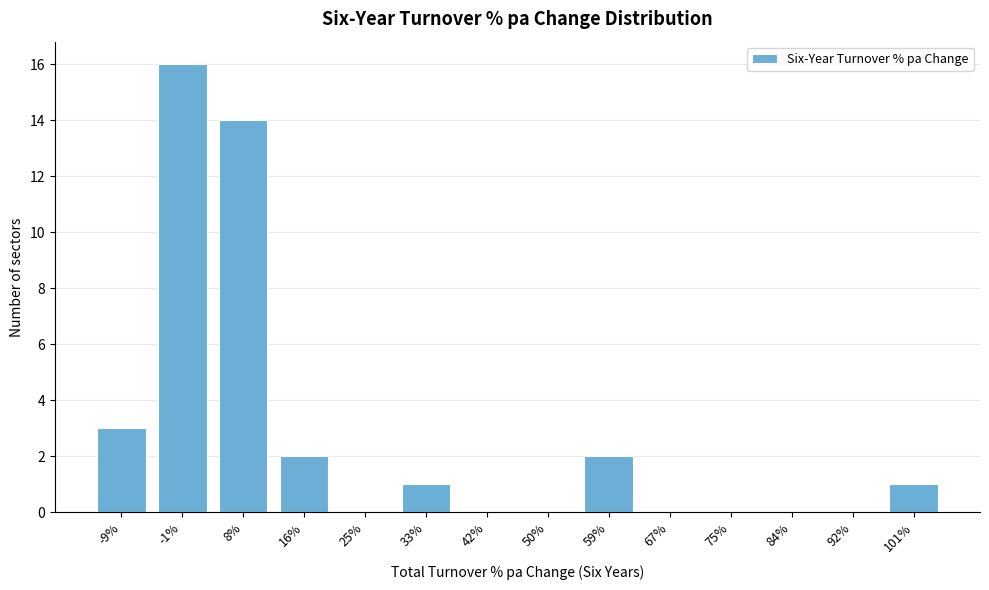

Reading right to left, transcribe all the data shown in this chart.

101%=1	92%=0	84%=0	75%=0	67%=0	59%=2	50%=0	42%=0	33%=1	25%=0	16%=2	8%=14	-1%=16	-9%=3